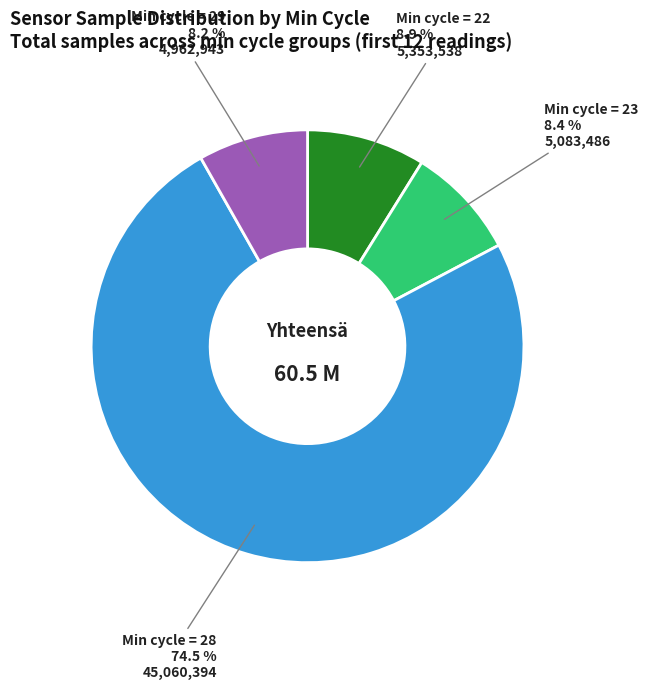

How many slices are in this pie chart?

4